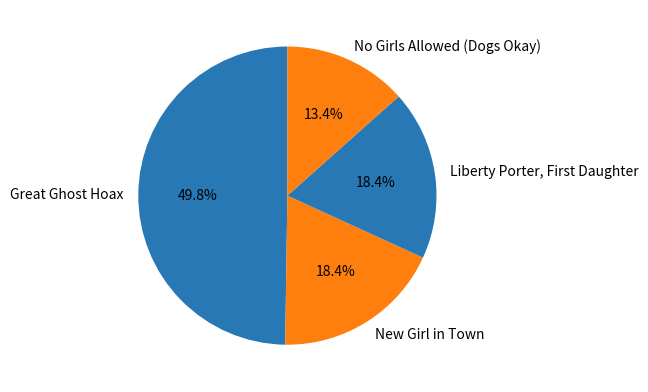

To the nearest percent, what portion does Great Ghost Hoax represent?

50%